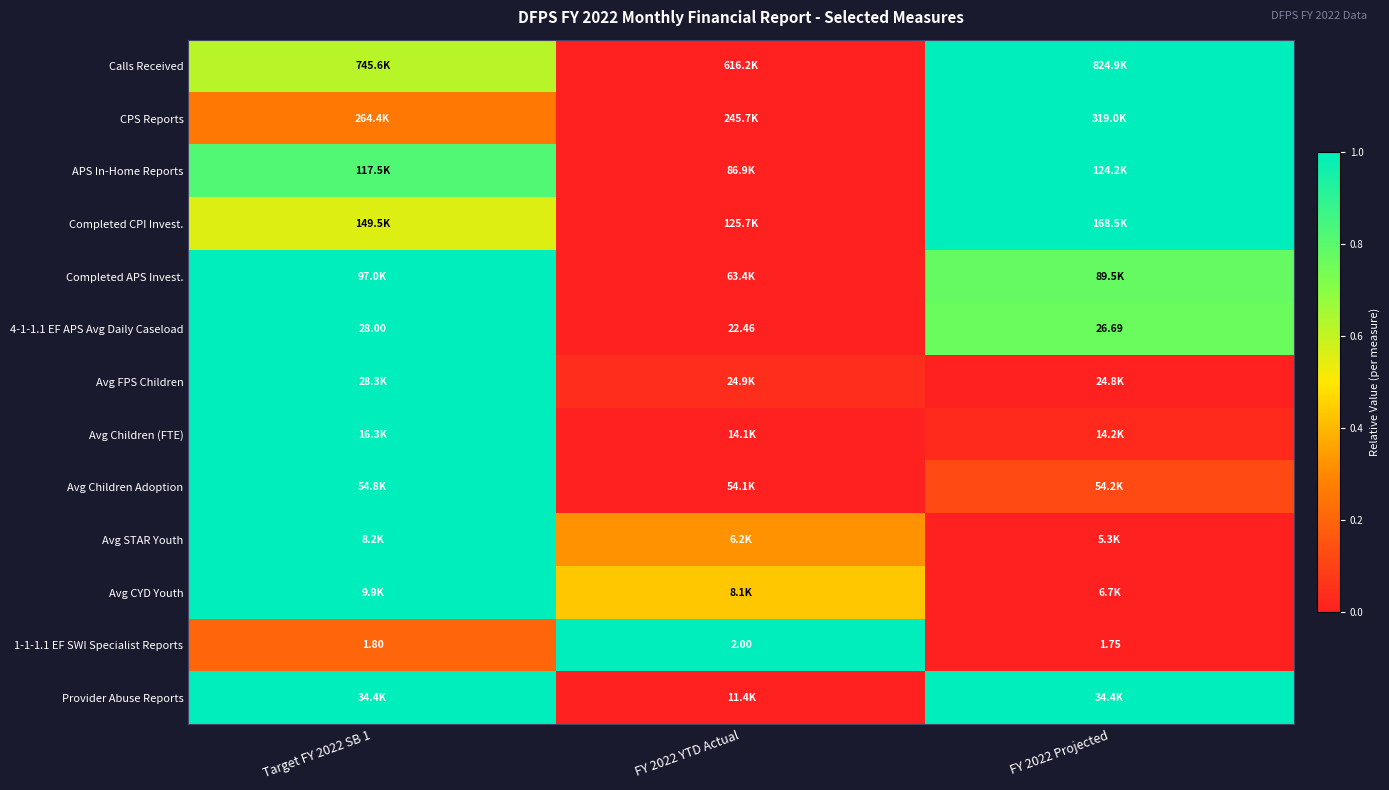

At which label is Avg Children (FTE) closest to 0?

FY 2022 YTD Actual